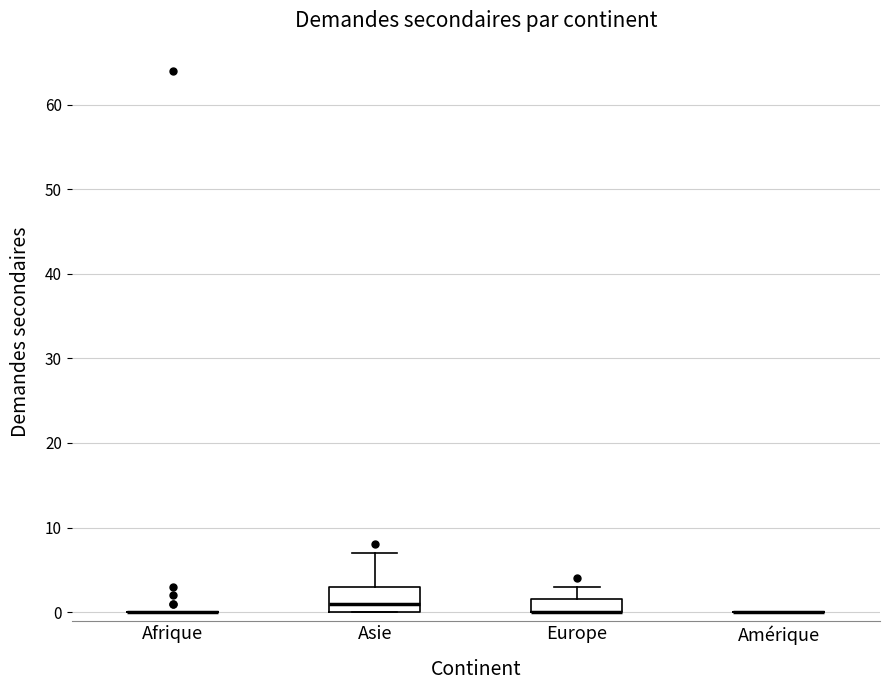

Reading left to right, read every box against the y-axis: the position of its median line, the range the box covers, and the ends of its whiskers. The values are not printed on the chart, so give them approximately, as read against the axis.

Afrique: box collapsed to a line at 0, whiskers 0 to 0
Asie: median 1, box 0 to 3, whiskers 0 to 7
Europe: median 0 (drawn on the box's lower edge), box 0 to 2, whiskers 0 to 3
Amérique: box collapsed to a line at 0, whiskers 0 to 0